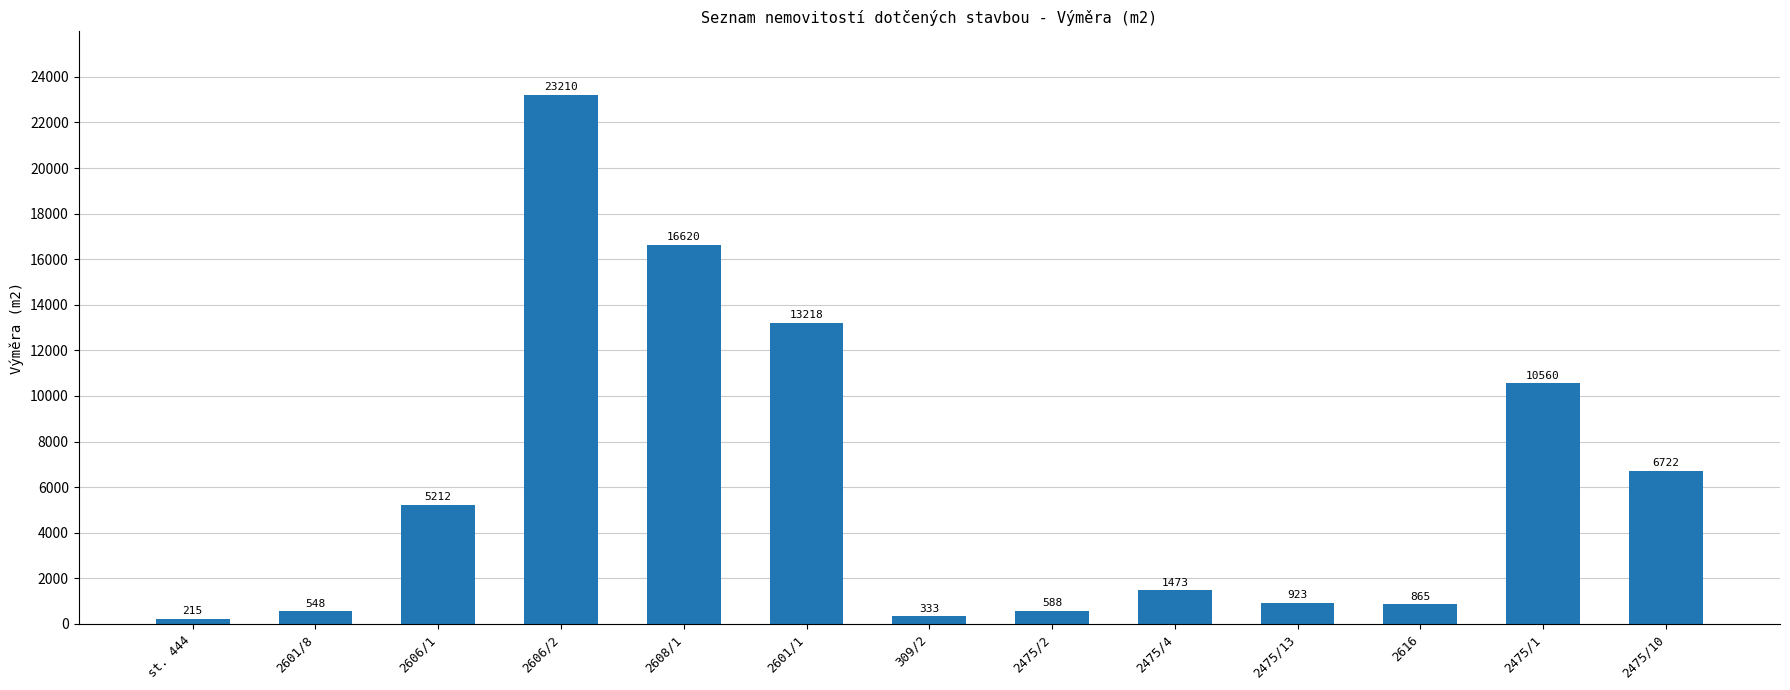

What is the average value?

6191